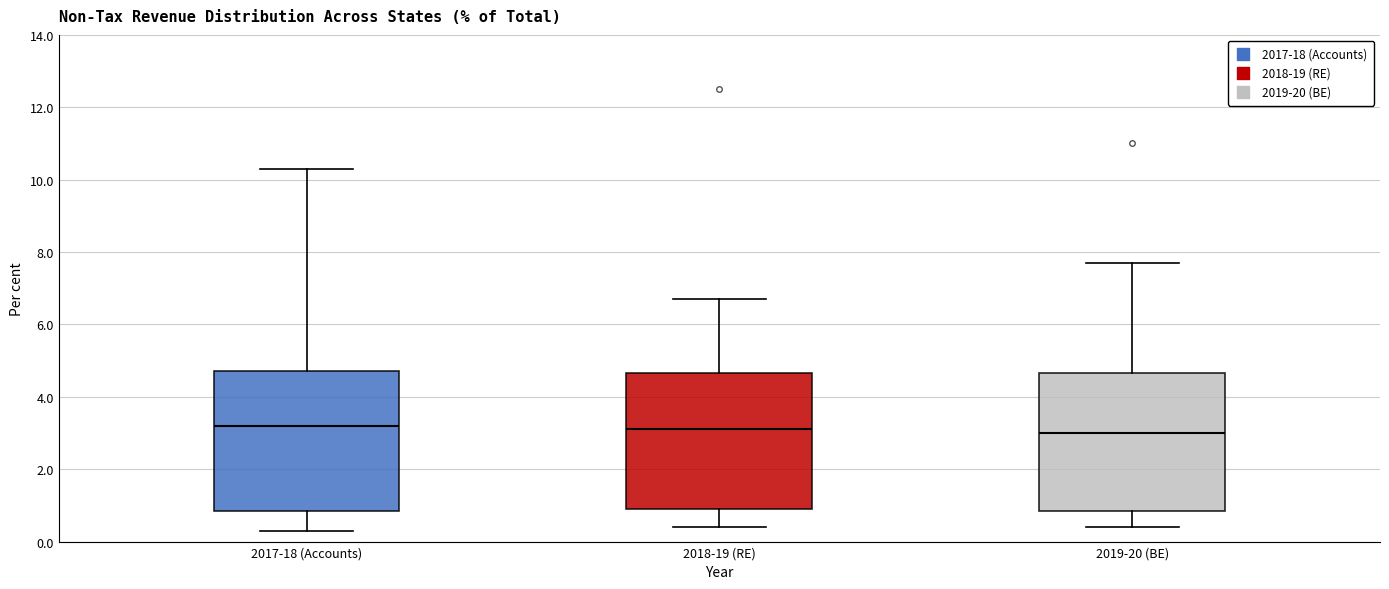

Reading left to right, read every box against the y-axis: the position of its median line, the range the box covers, and the ends of its whiskers. The values are not printed on the chart, so give them approximately, as read against the axis.

2017-18 (Accounts): median 3.2, box 0.8 to 4.8, whiskers 0.4 to 10.4
2018-19 (RE): median 3.2, box 1.0 to 4.6, whiskers 0.4 to 6.8
2019-20 (BE): median 3.0, box 0.8 to 4.6, whiskers 0.4 to 7.8